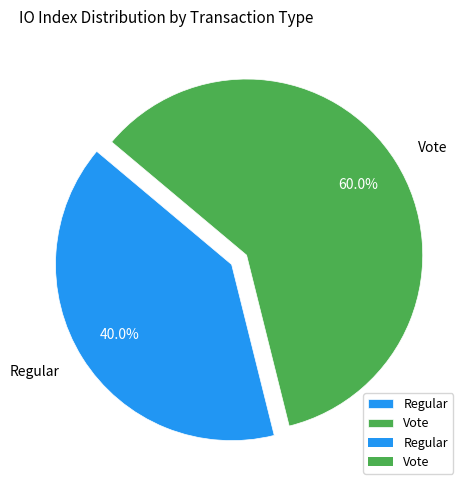

How many segments does this pie chart have?

2